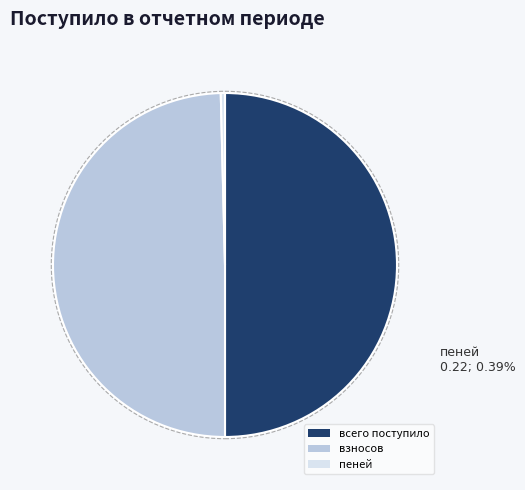

Is the sum of взносов and всего поступило greater than half?

Yes